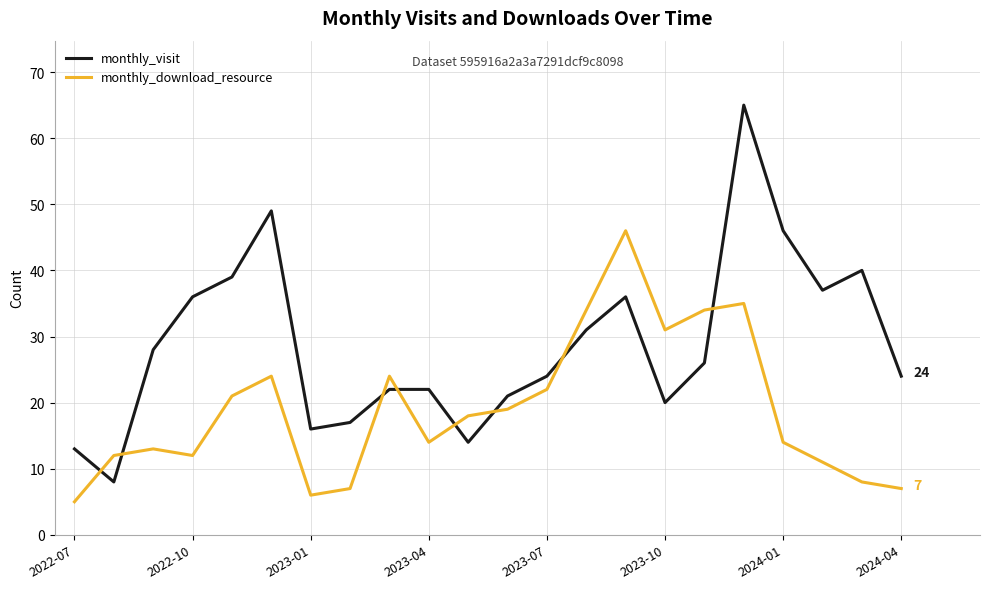

At how many categories does at least one series exceed 14?

20